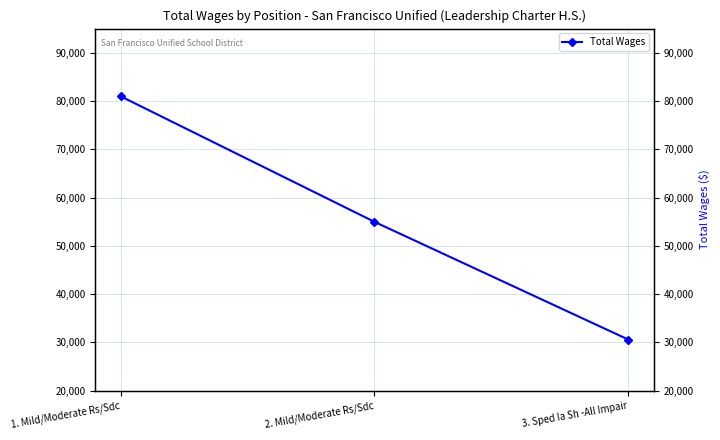

What is the sum of the values at 2. Mild/Moderate Rs/Sdc and 3. Sped Ia Sh -All Impair?

85572